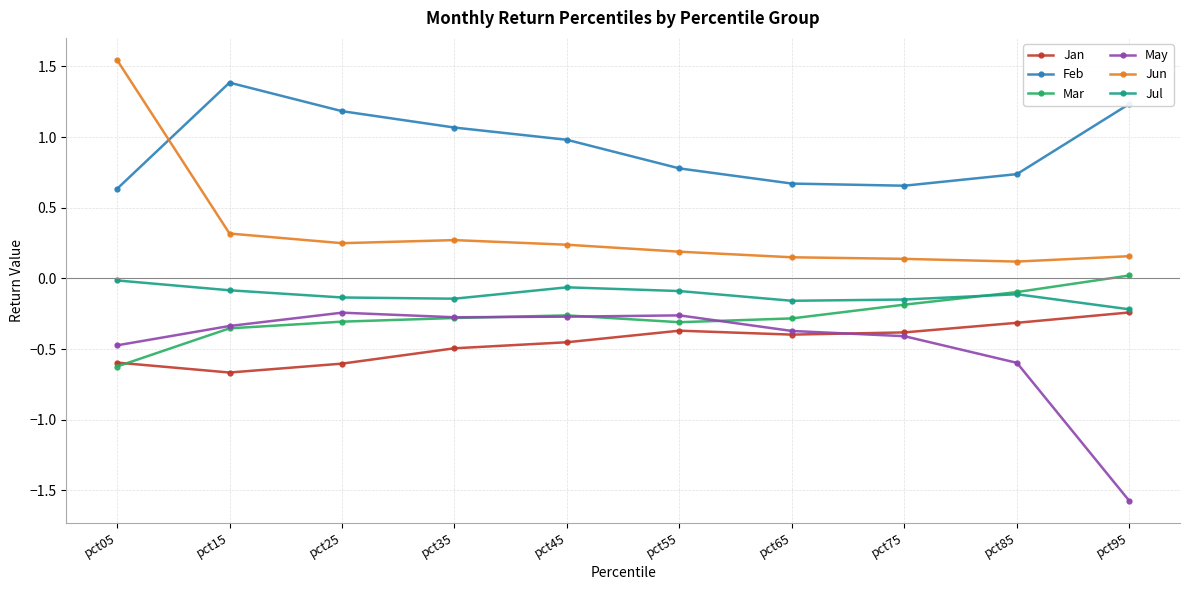

What is the total value across all series at pct15?

0.3